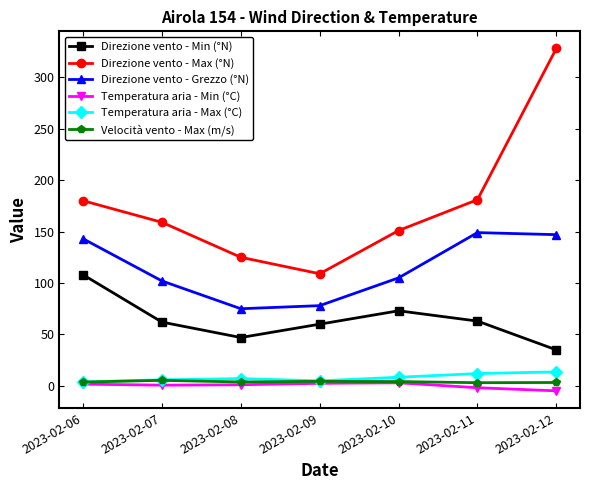

What is the approximate value of Temperatura aria - Min (°C) at 2023-02-09?

2.5